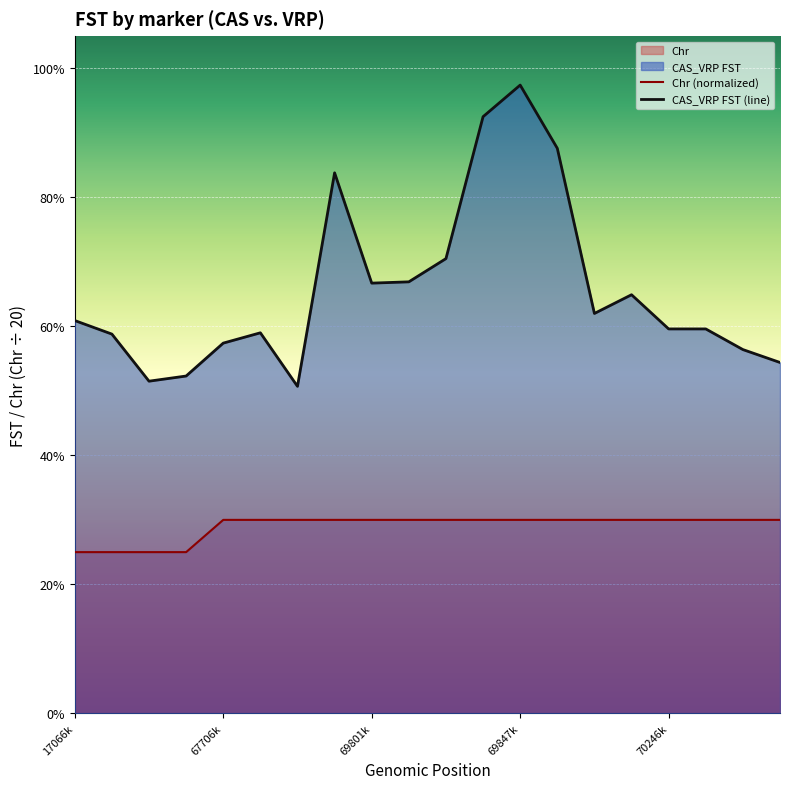

What is the value of the Chr (normalized) point at the 15th from the left?

0.3